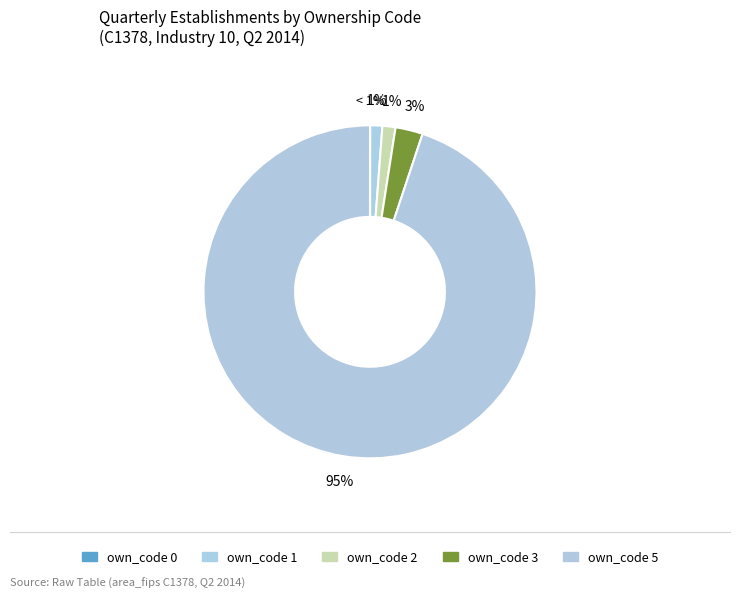

To the nearest percent, what portion does own_code_5 represent?

95%